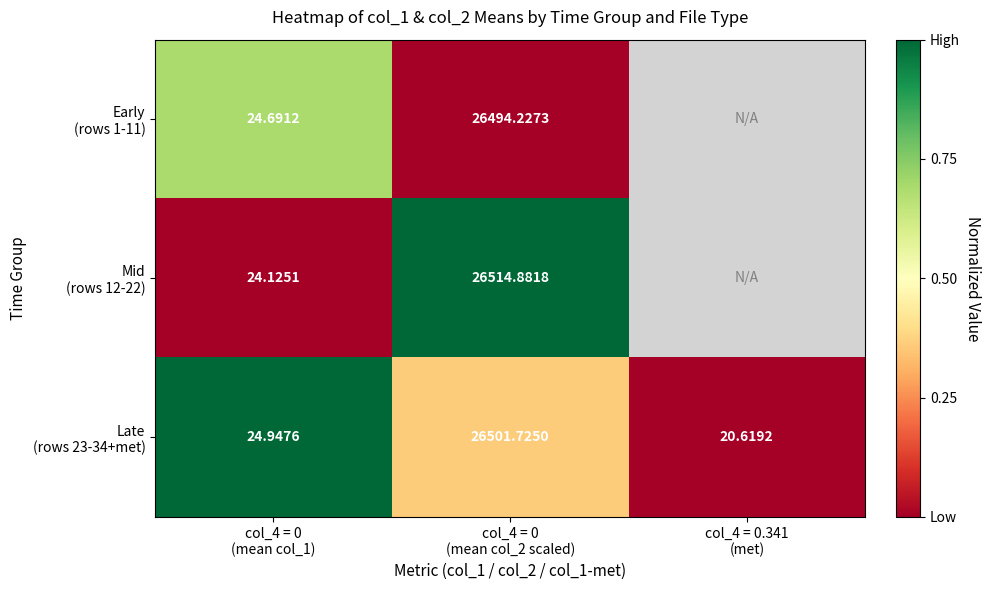

Which series has the largest total across all categories?

Late (rows 23-34+met)